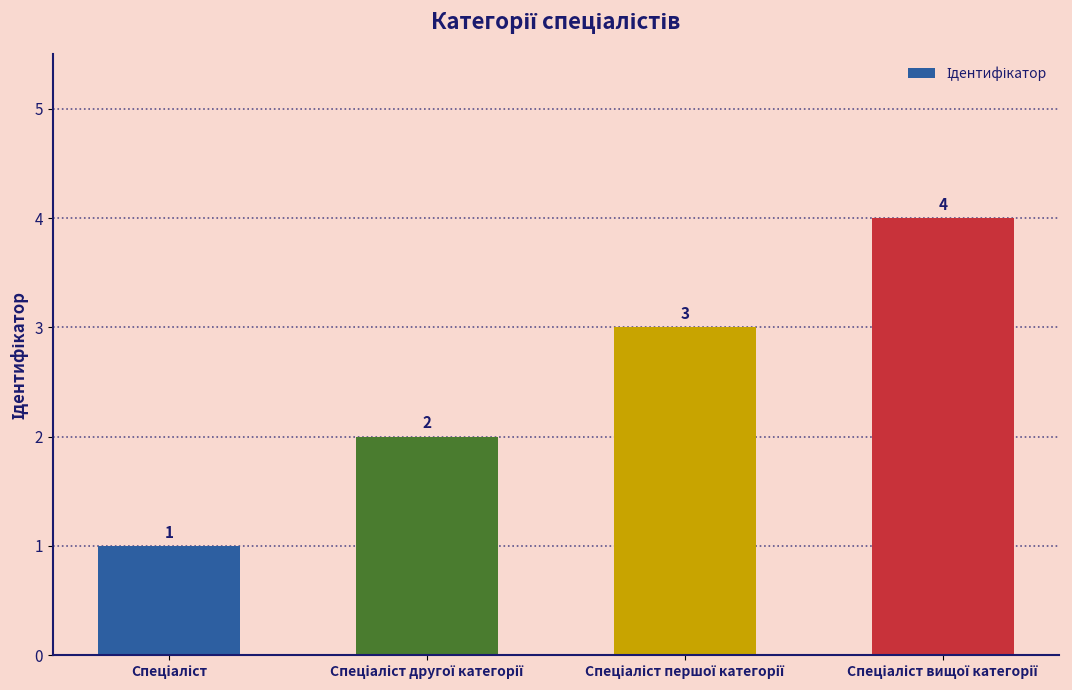

What is the value of the 3rd bar from the left?

3